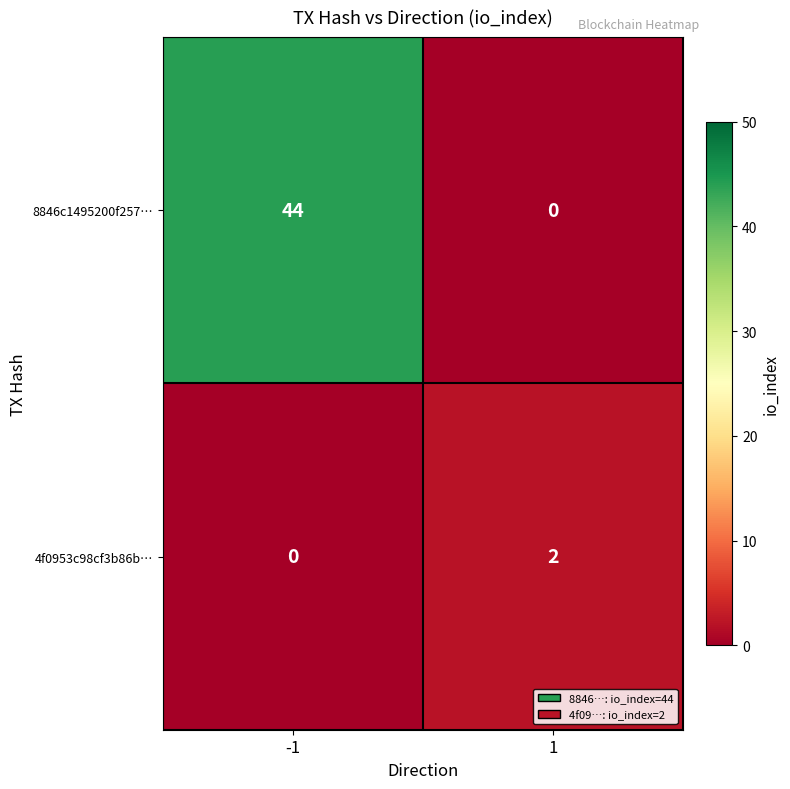

What is the total value across all series at -1?

44